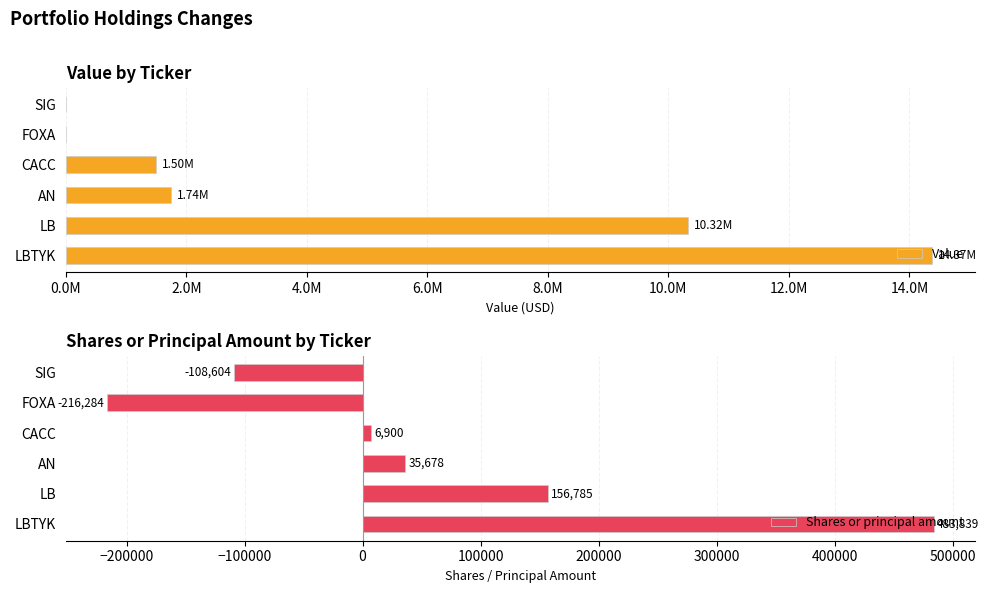

True or false: Shares or principal amount has a value of -108604 at SIG.

True